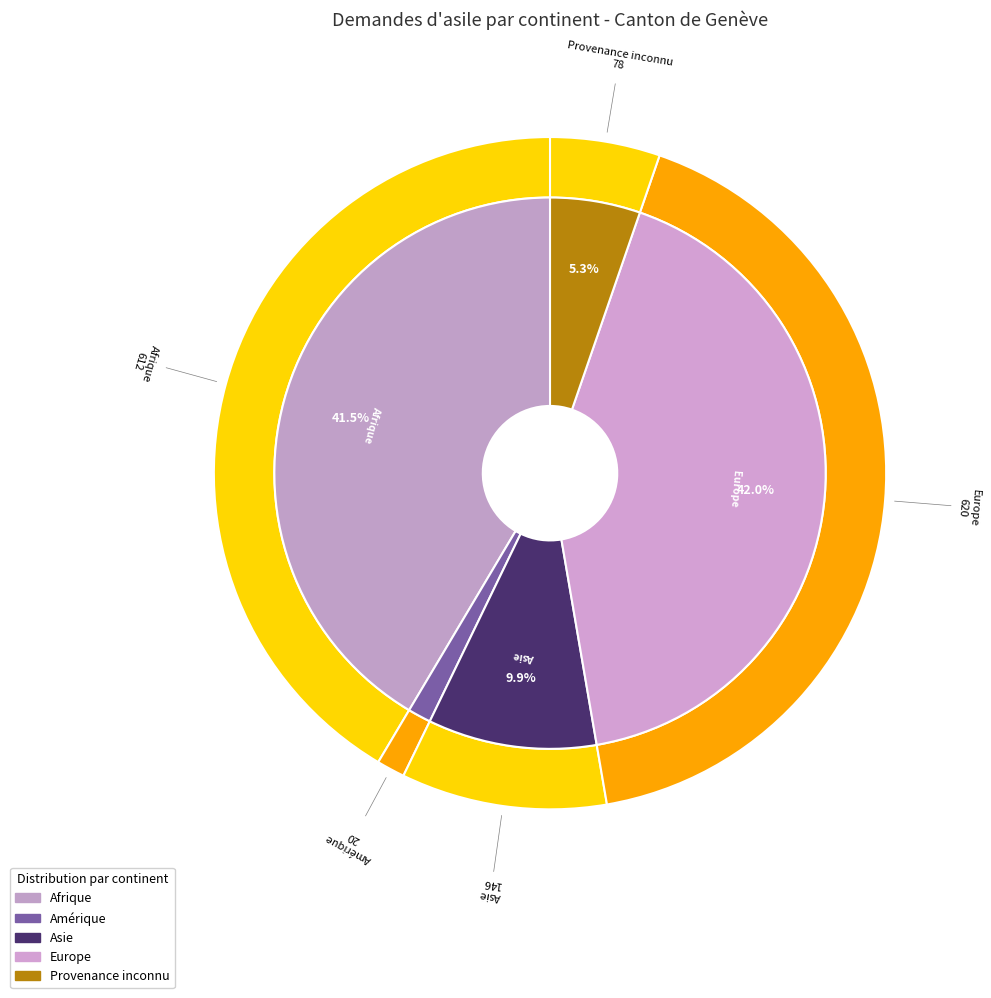

What percentage do Asie and Provenance inconnu together represent?

15.2%